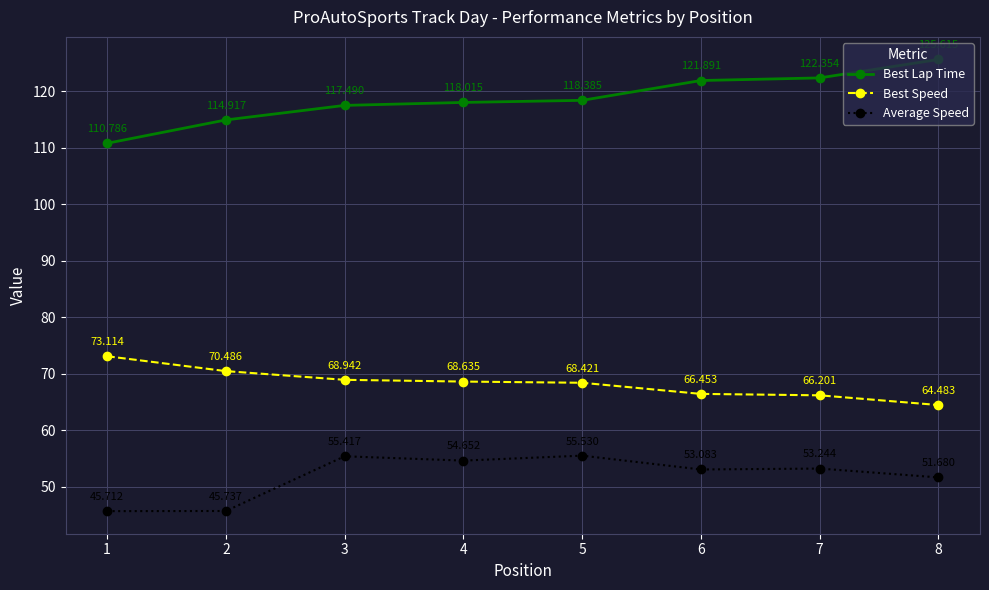

Rank the series by their maximum value, from lowest to highest.

Average Speed, Best Speed, Best Lap Time